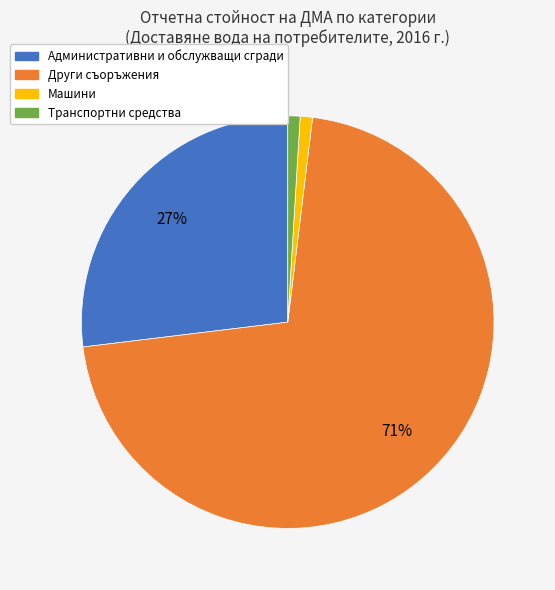

What is the majority slice?

Други съоръжения